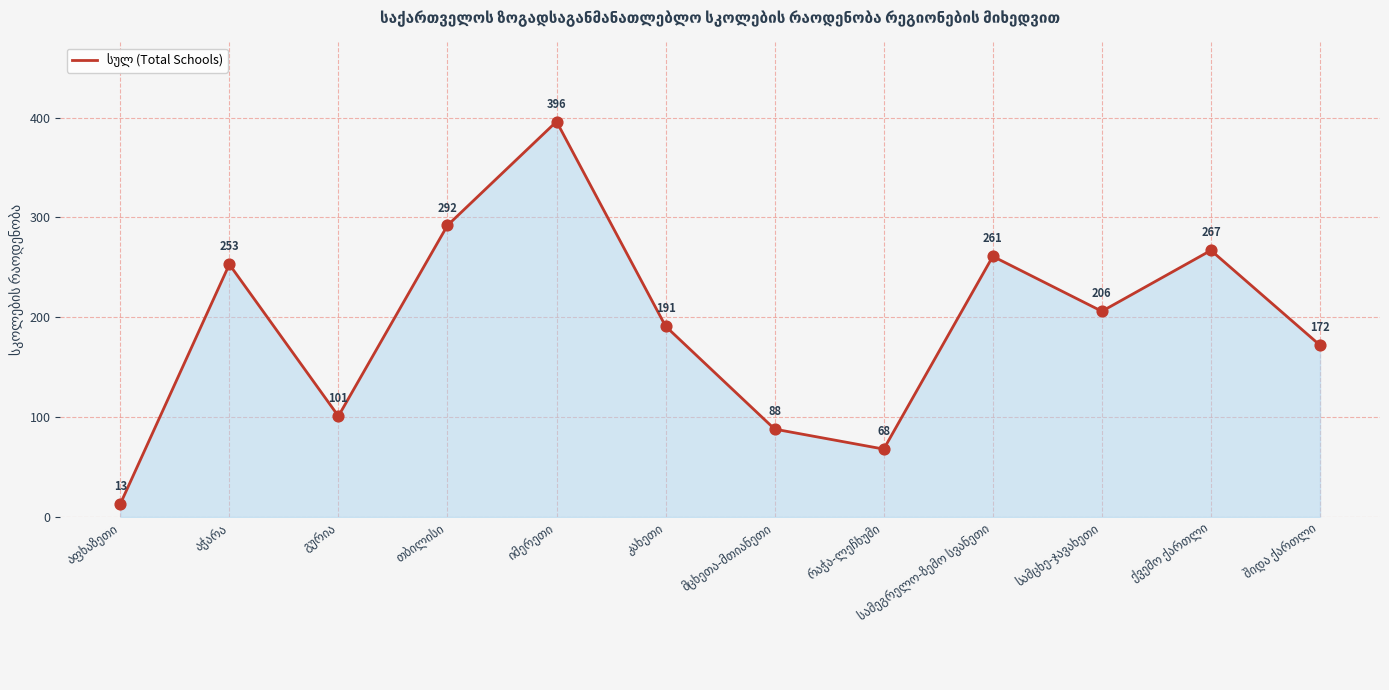

What is the greatest value displayed?

396